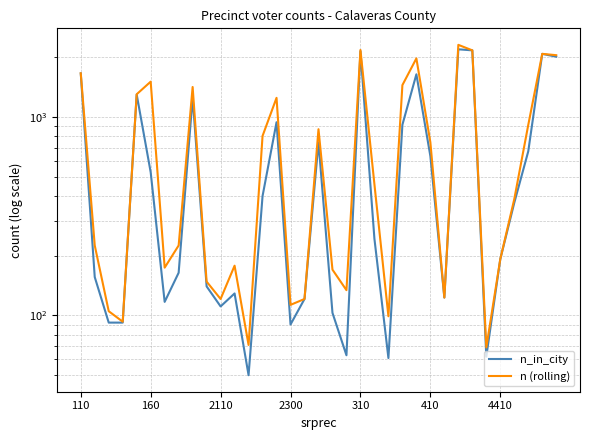

Where is n (rolling) nearest to the value 1186?

14